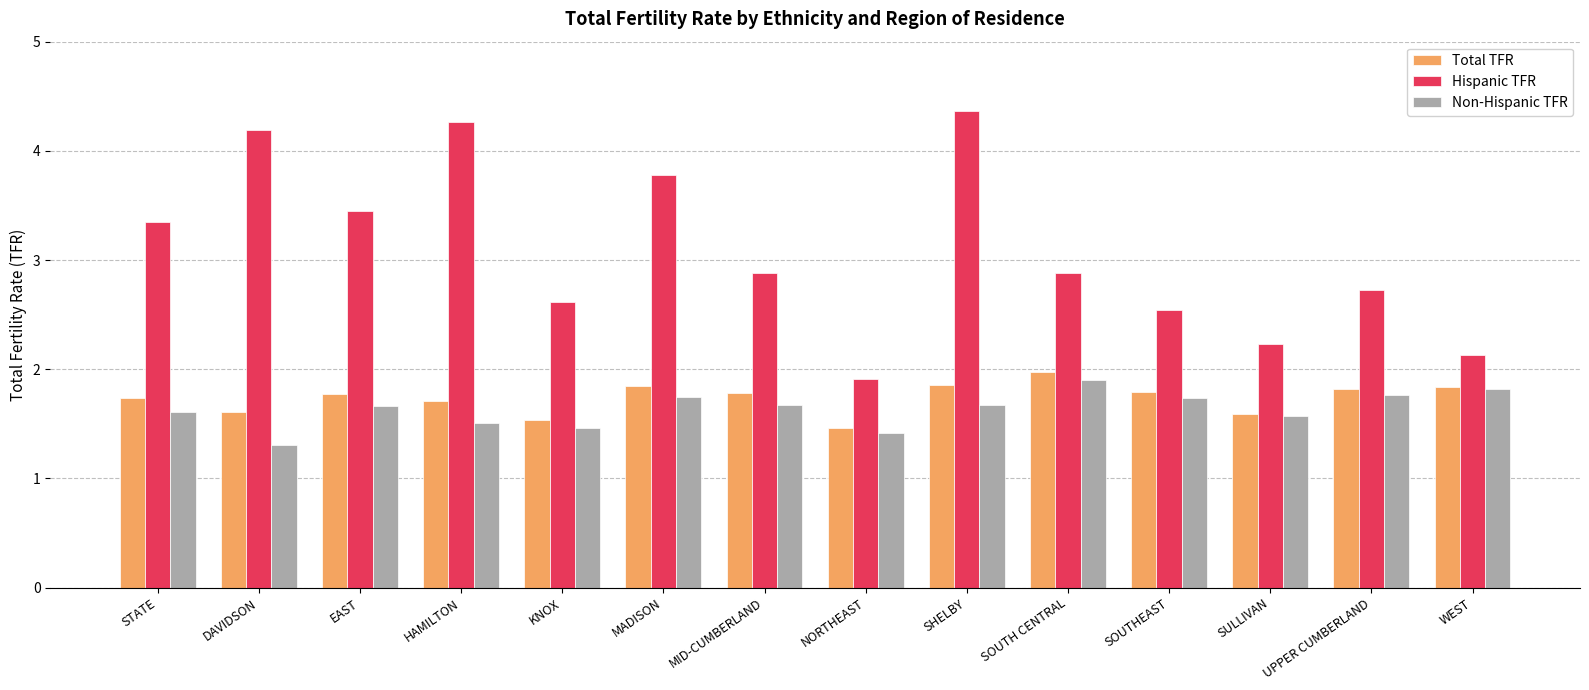

Is it true that Hispanic TFR equals 4.7 at EAST?

False